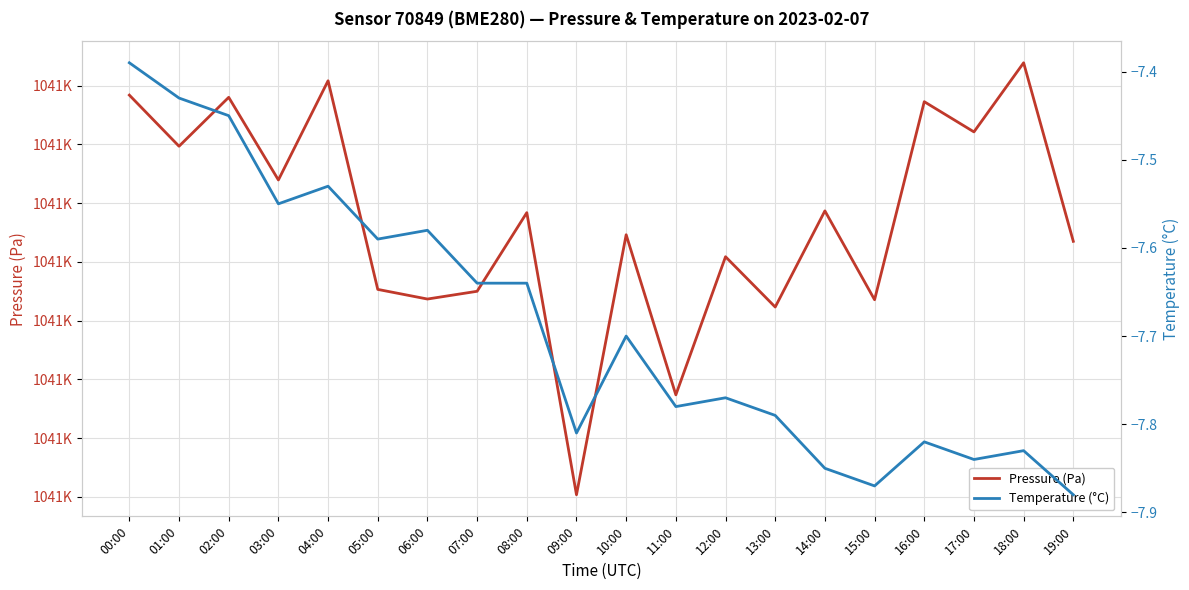

How many values in the pressure series exceed 104104?

10